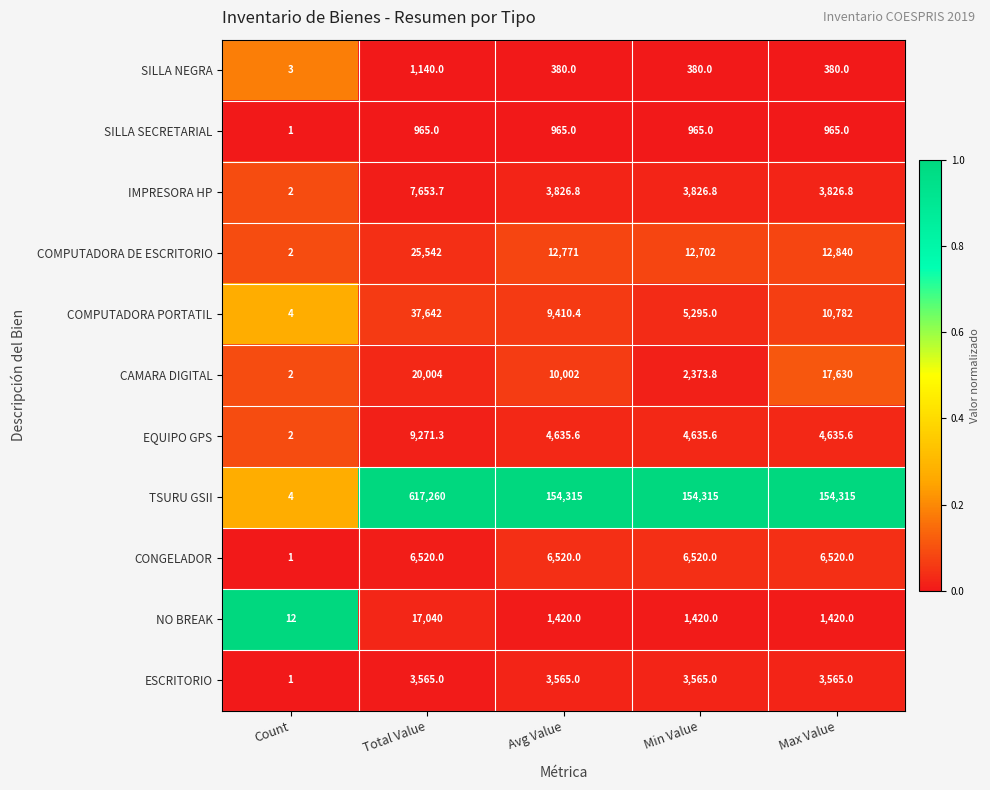

True or false: SILLA NEGRA has a value of 568.6 at Avg Value.

False